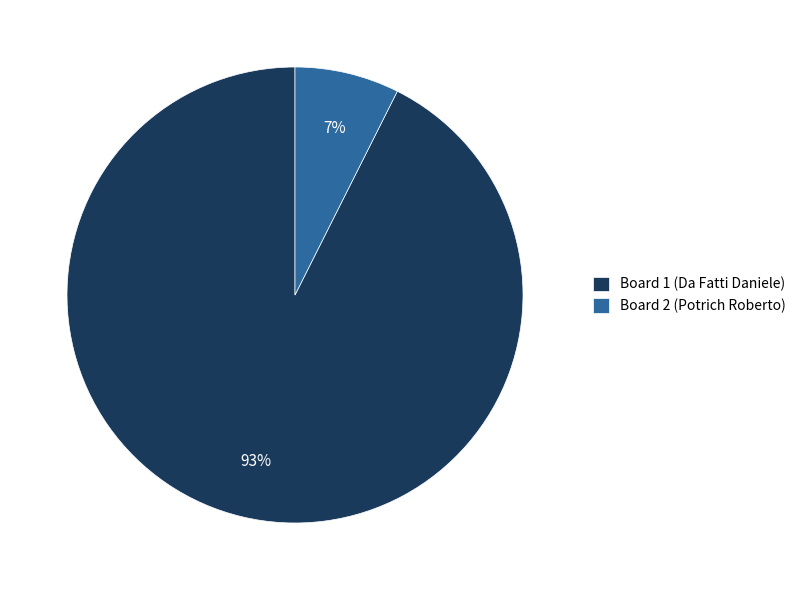

Approximately how many times larger is the value at Board 2 (Potrich Roberto) compared to Board 1 (Da Fatti Daniele)?

0.1